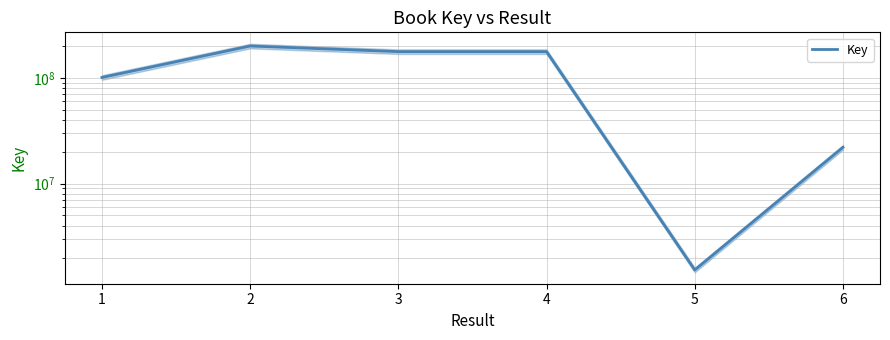

What is the value of the 5th point from the left?

1526601